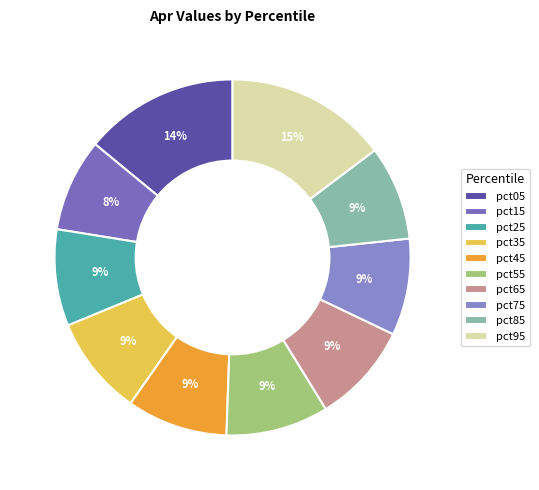

Which slice is the smallest?

pct15